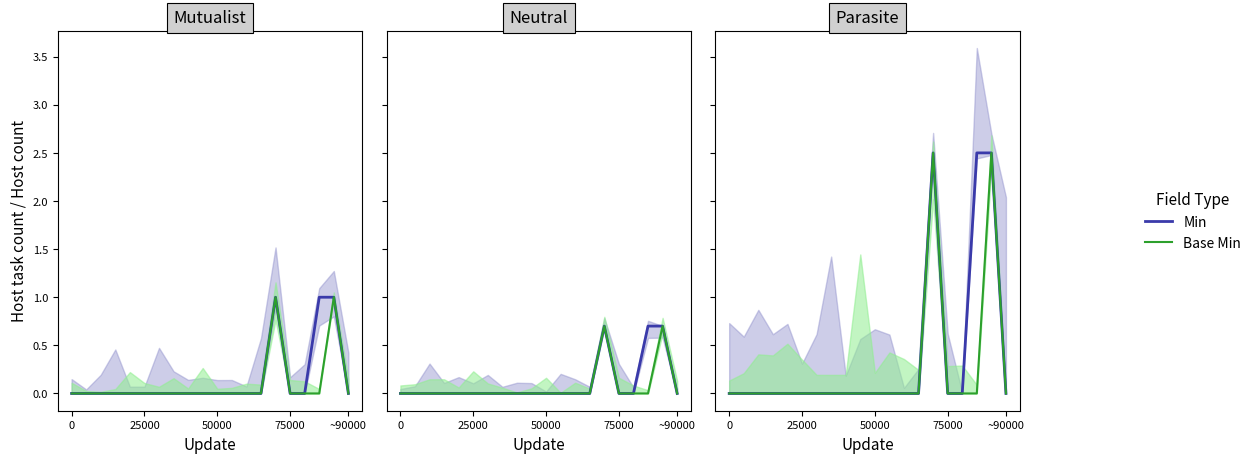

Is the value of Base Min at 14 greater than the value of Min at 15?

Yes